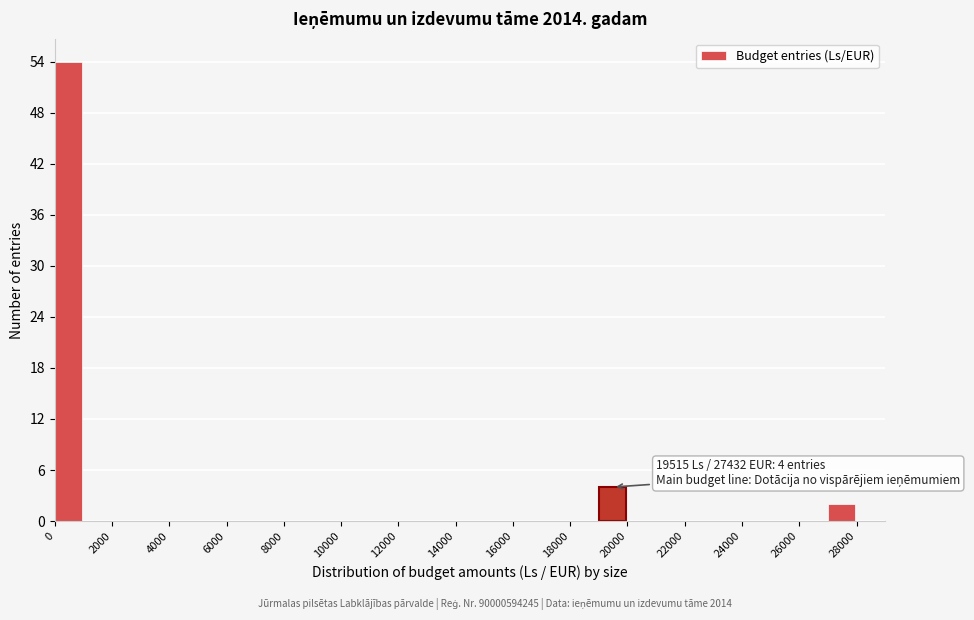

Which range on the x-axis has the tallest bar?

0 to 1000